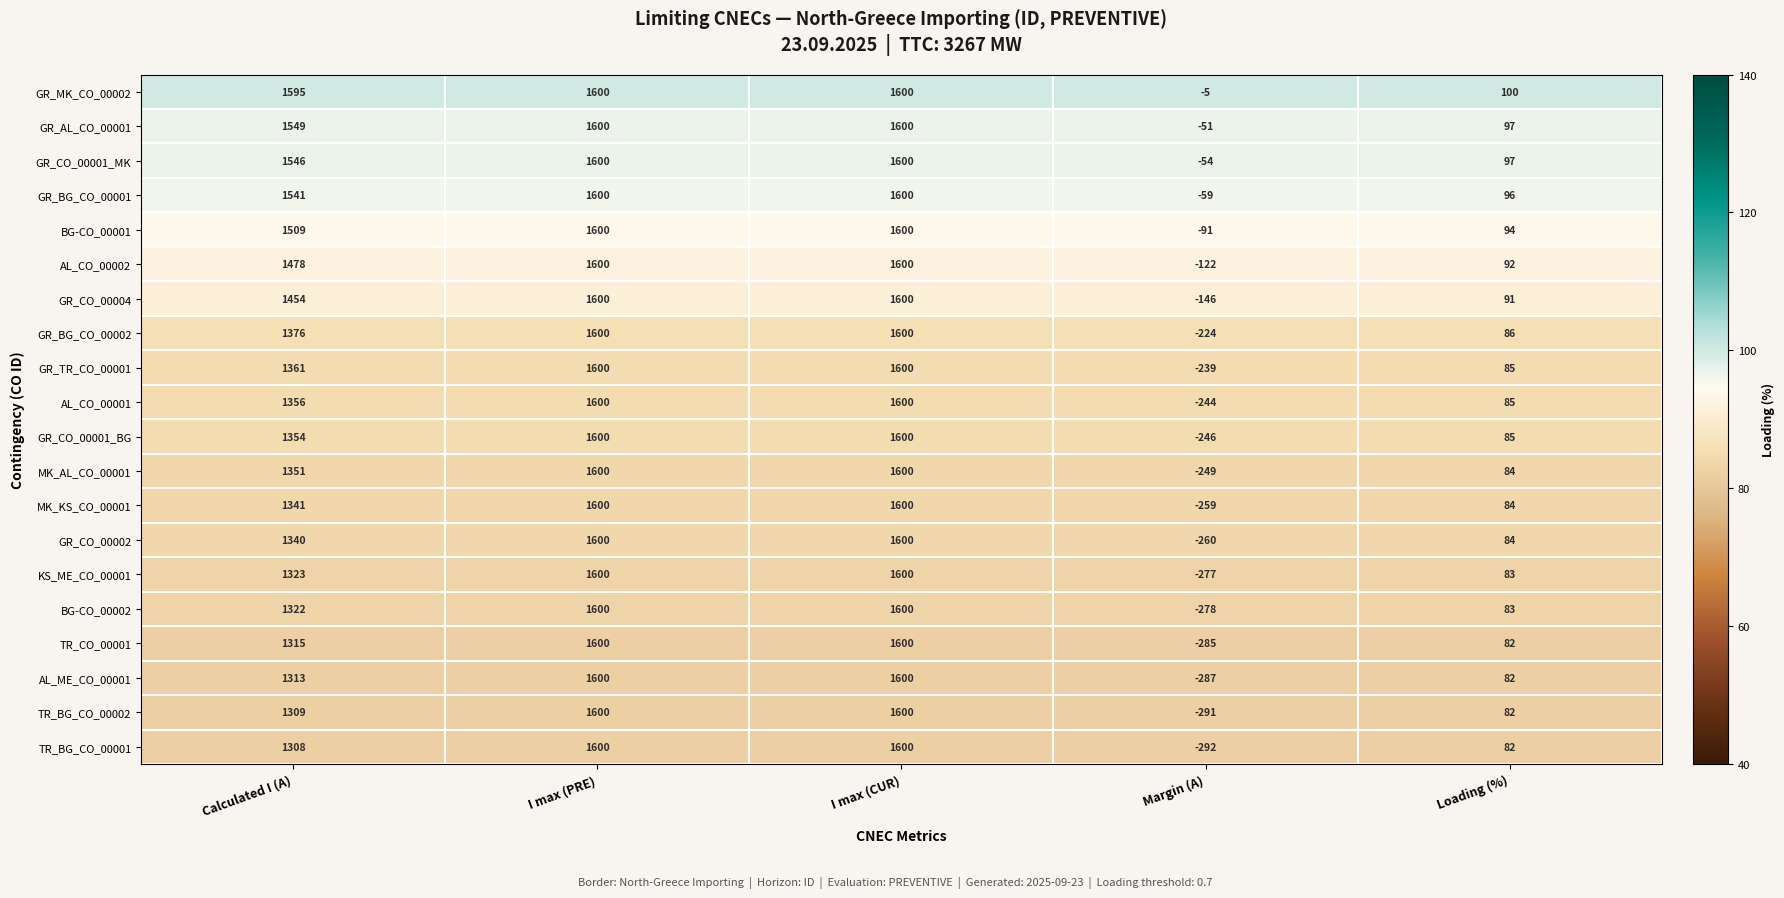

Which series has the largest total across all categories?

GR_MK_CO_00002